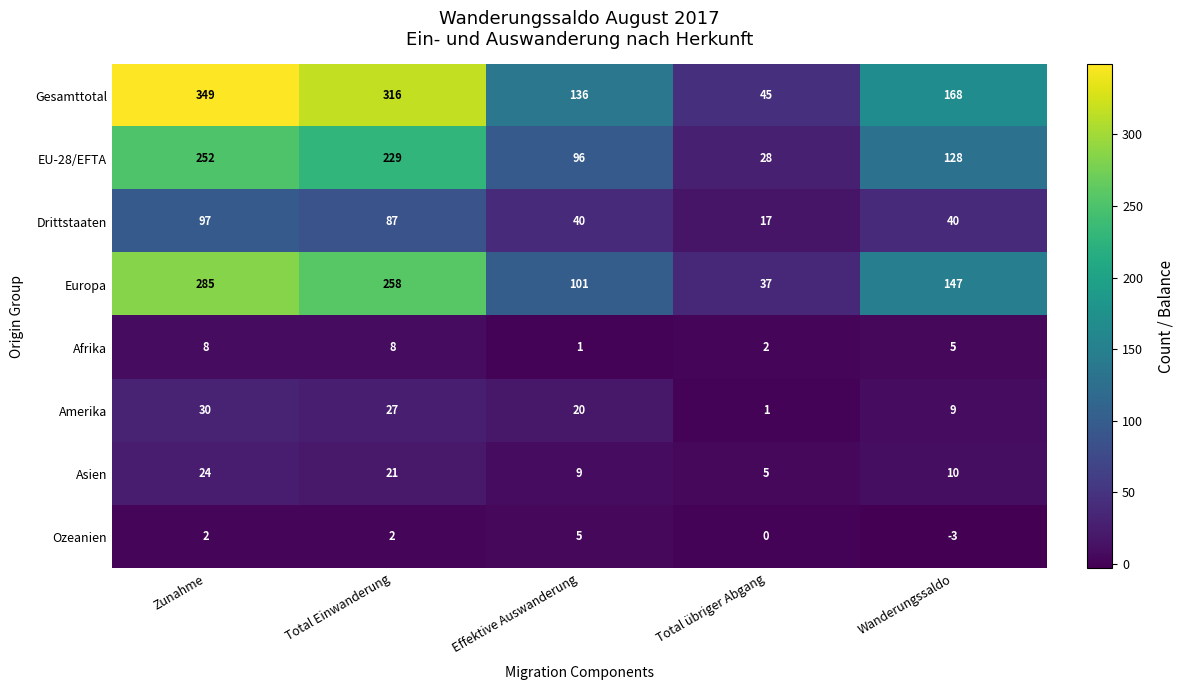

Count the number of data series in this chart.

8